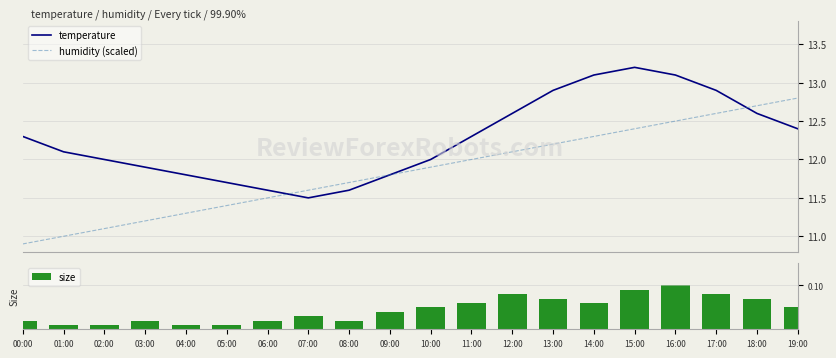

At which label is size closest to 0?

01:00